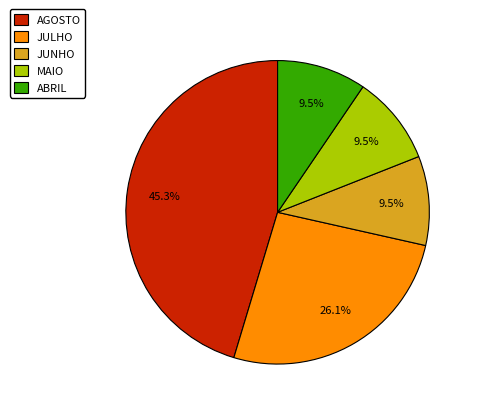

Combined, what portion of the pie is JUNHO and ABRIL?

19.0%